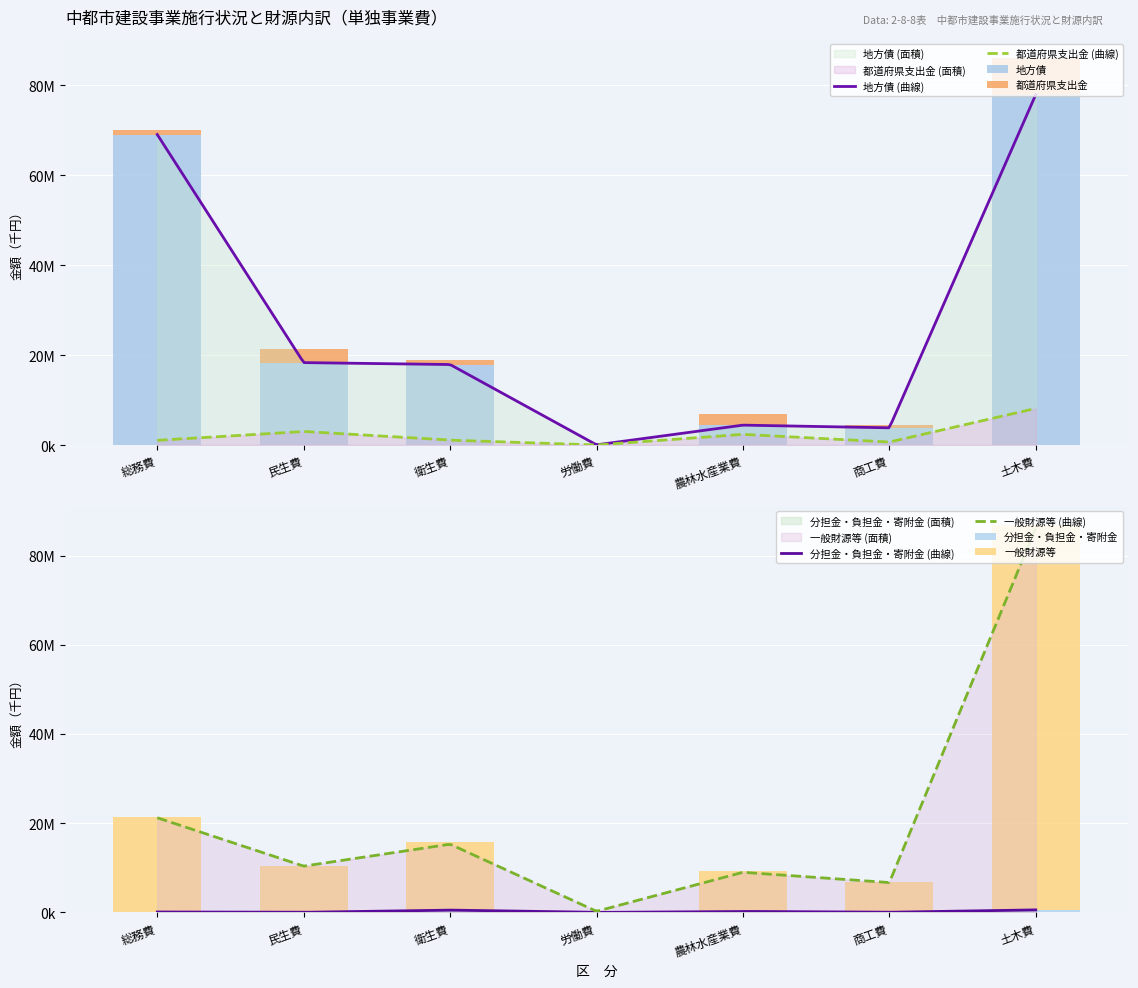

Which series has the widest spread of values?

一般財源等